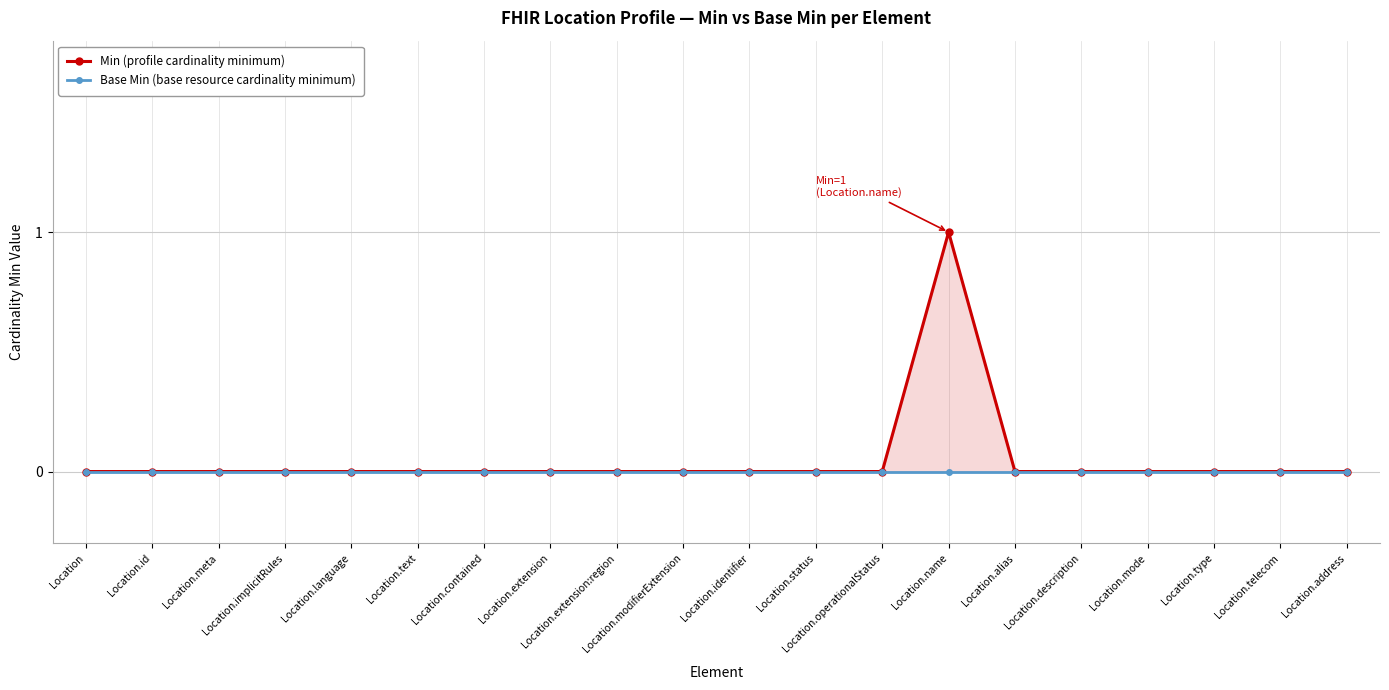

How many categories are shown in the chart?

20